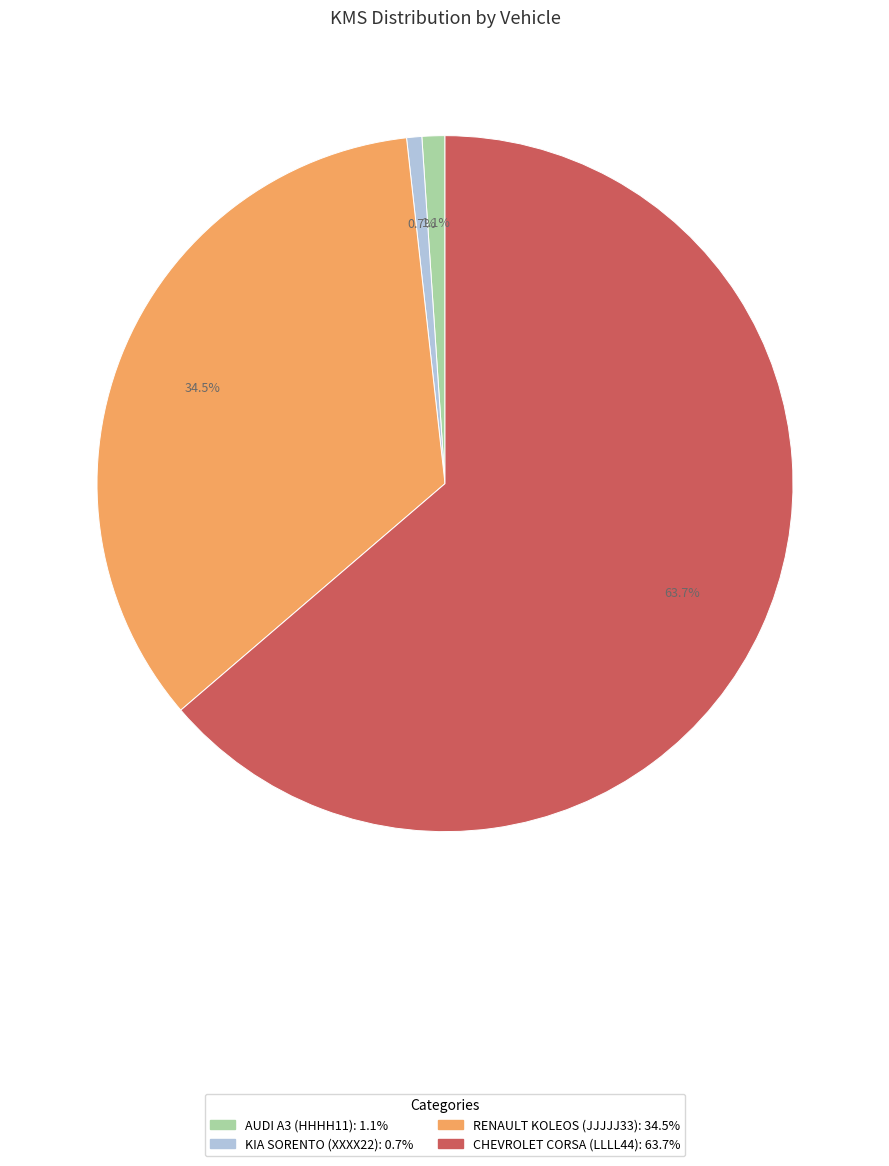

Does any single category account for the majority?

Yes